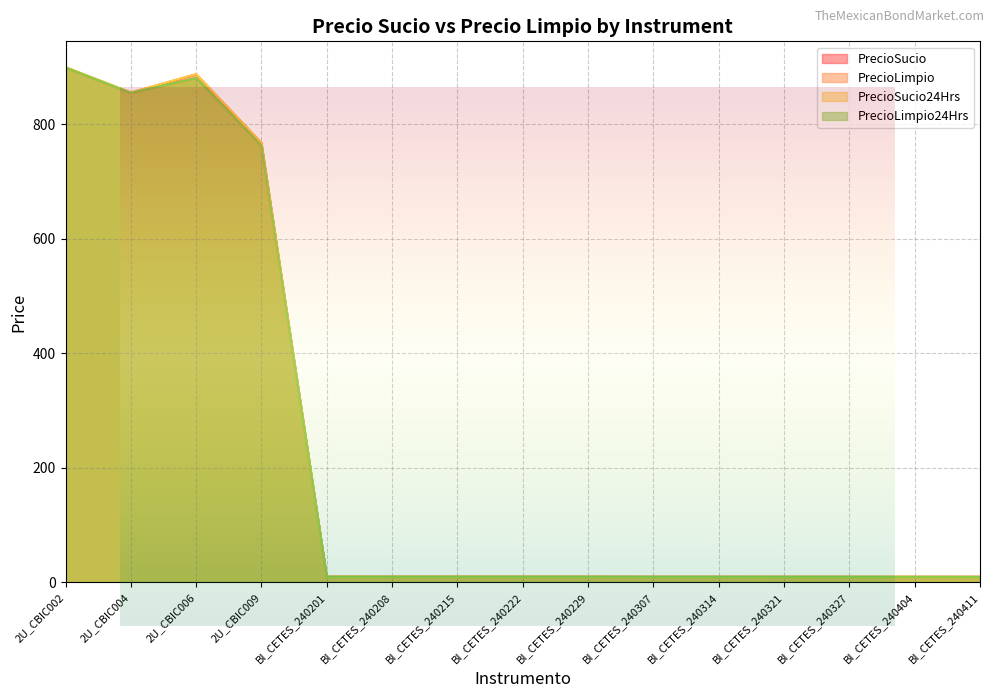

What is the sum of all PrecioLimpio values?

3505.4